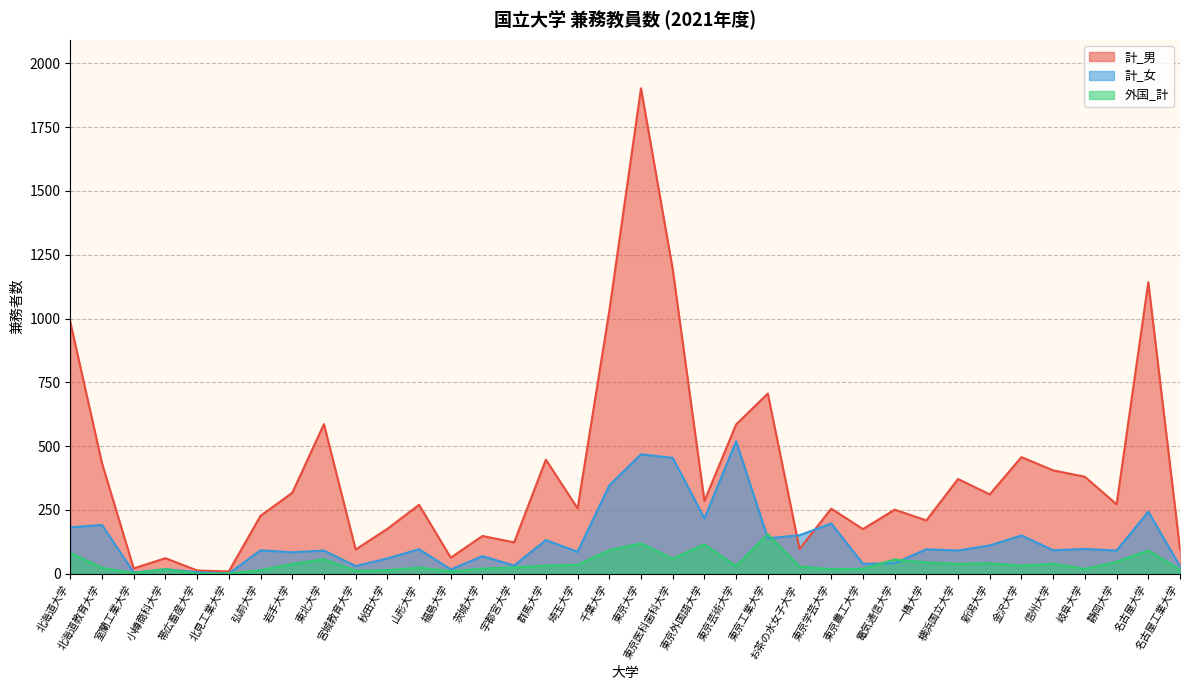

Which series ends up on top after the final intersection of 計_女 and 外国_計?

計_女